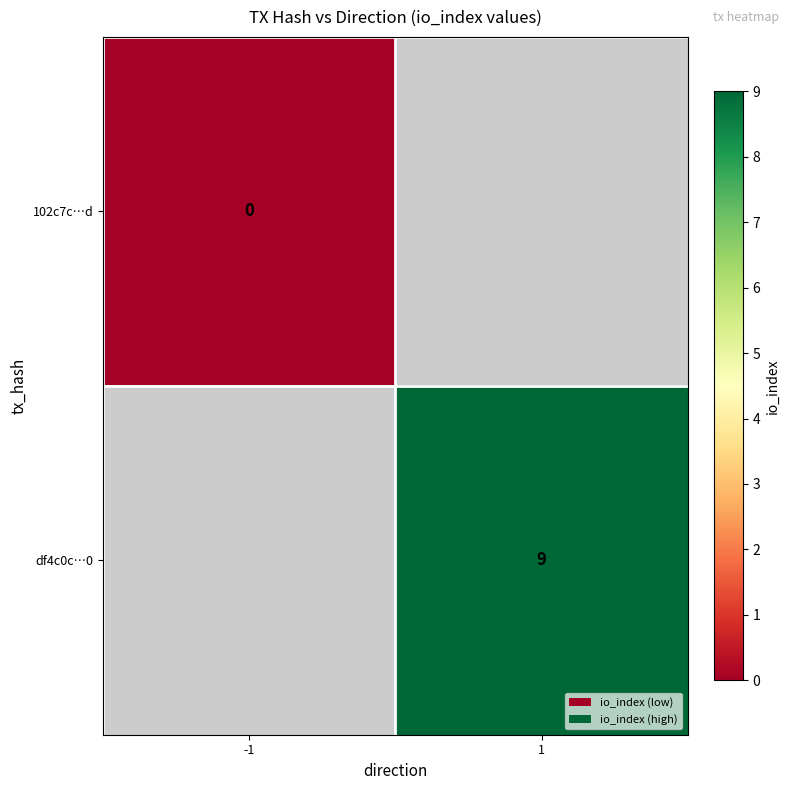

Is the value of 102c7c…d at 1 greater than the value of df4c0c…0 at -1?

No